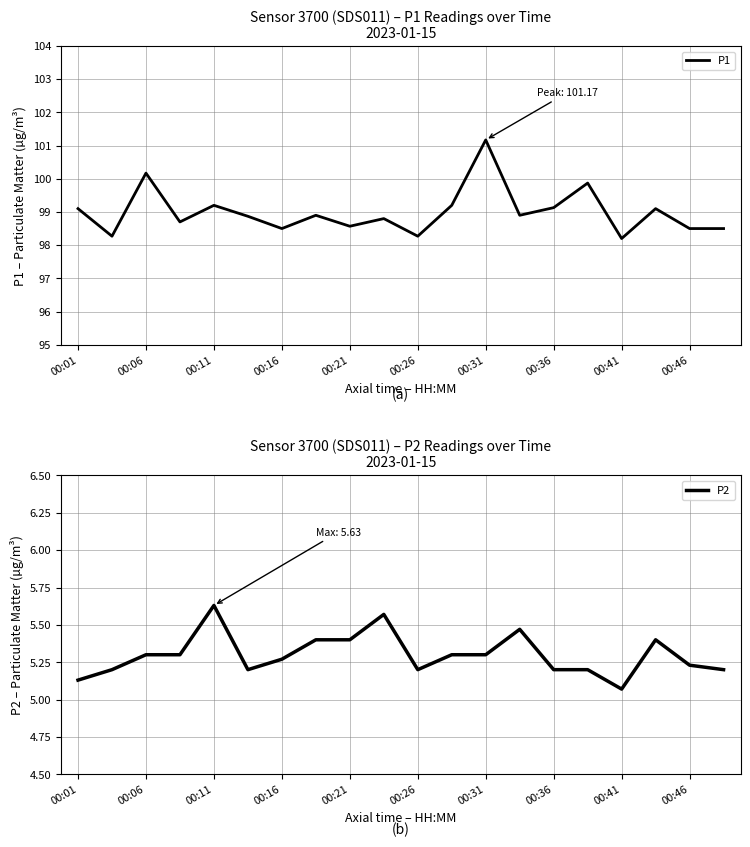

Rank the series by their average value, from lowest to highest.

P2, P1